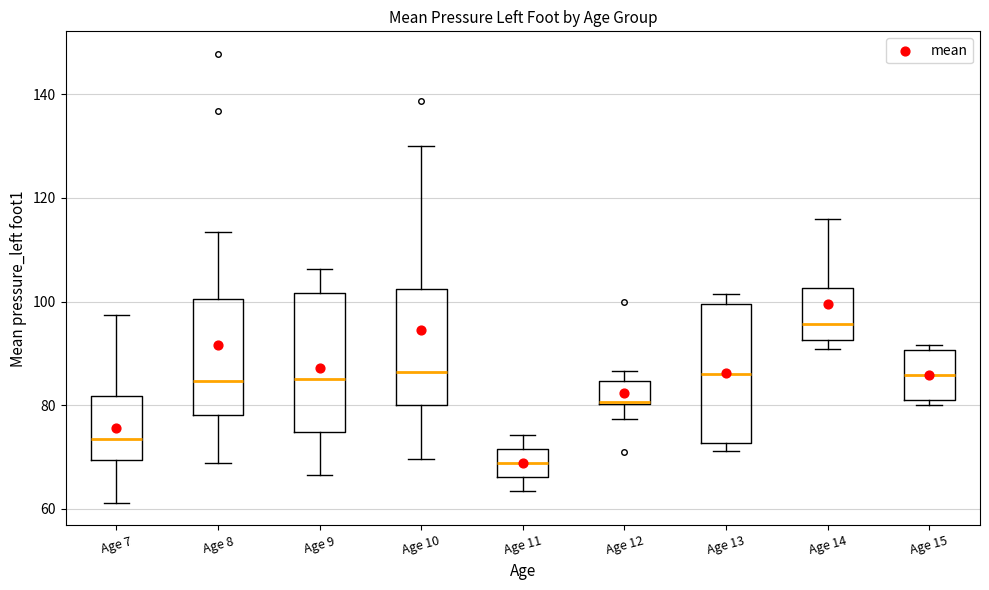

Where is the upper edge of the box for Age 13 on the y-axis? The values are not printed on the chart, so give them approximately, as read against the axis.

100